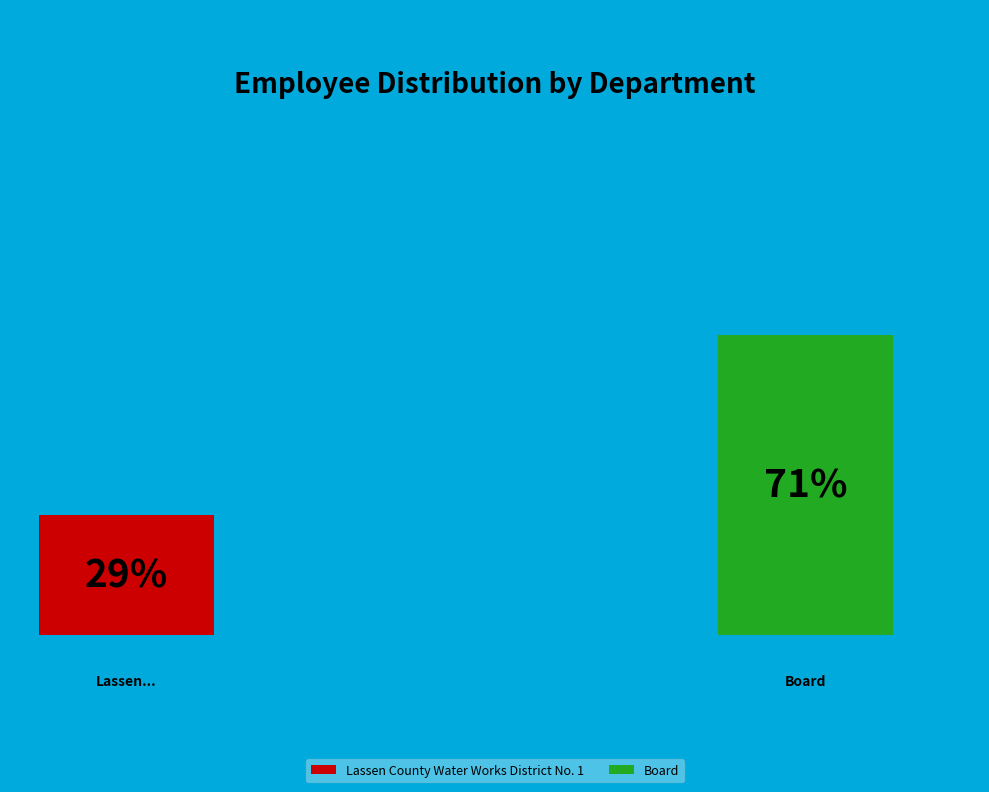

Does any single category account for the majority?

Yes